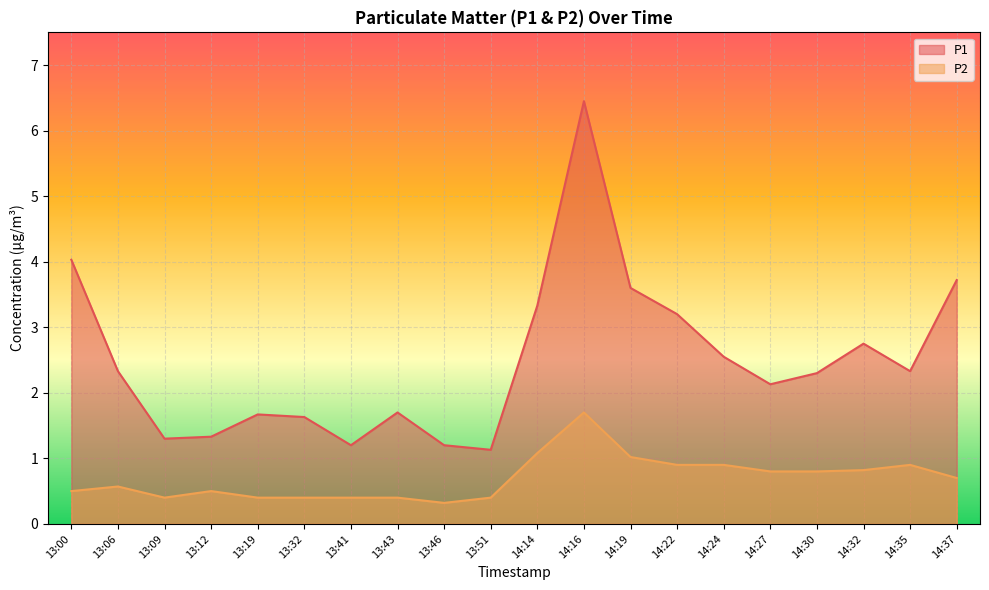

What is the value of the P1 point at the 17th from the left?

2.3